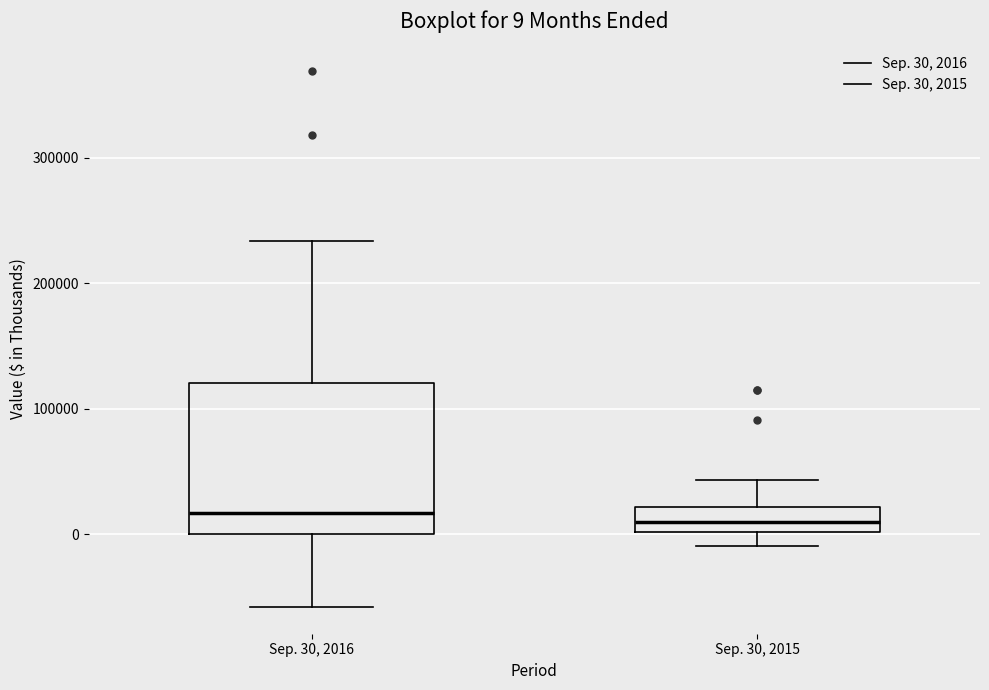

Comparing the boxes themselves (not the whiskers), which one is the tallest?

Sep. 30, 2016